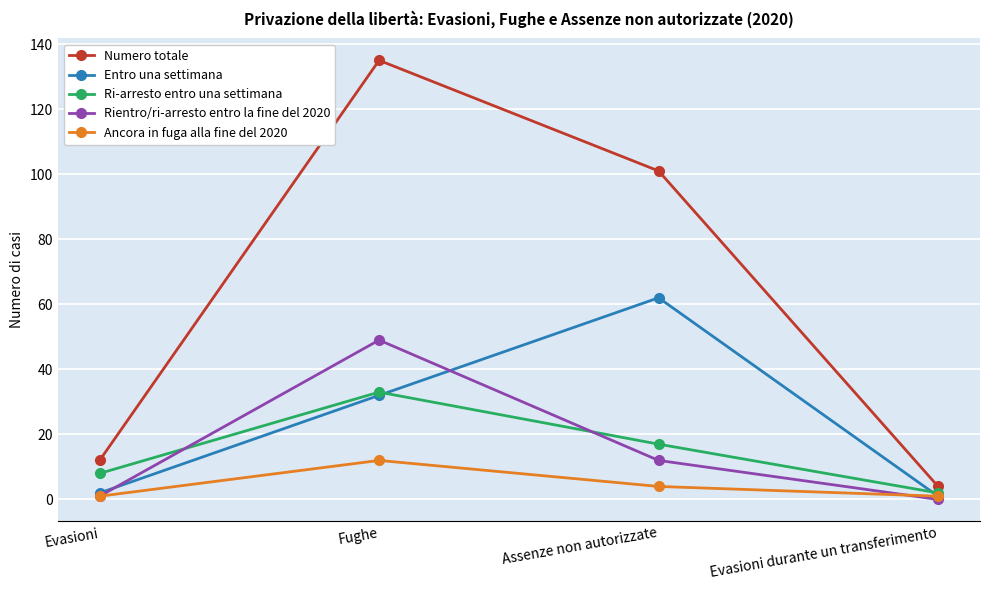

Where is Entro una settimana nearest to the value 31?

Fughe